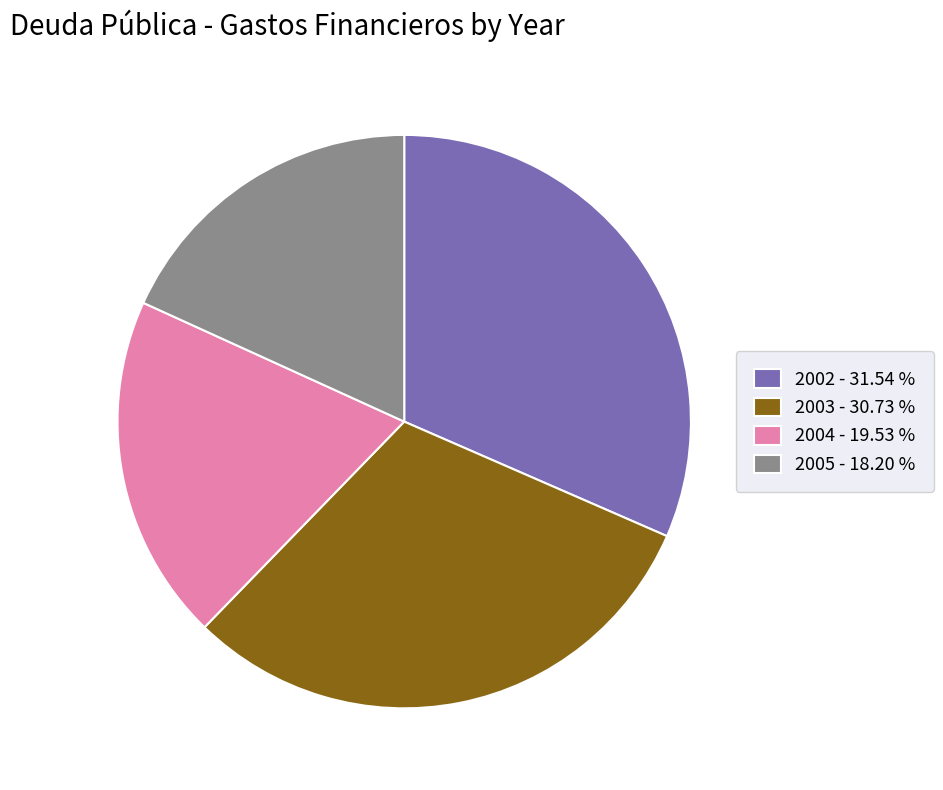

Is the sum of 2004 - 19.53 % and 2003 - 30.73 % greater than half?

Yes